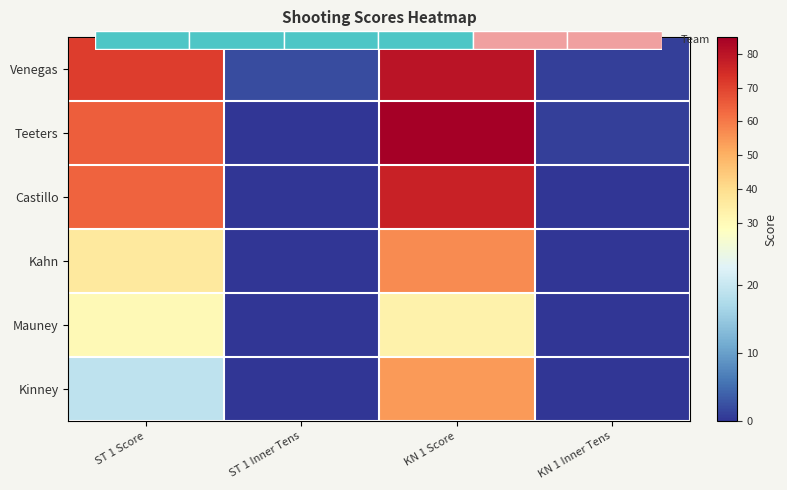

What is the sum of the Teeters values at KN 1 Inner Tens and ST 1 Score?

66